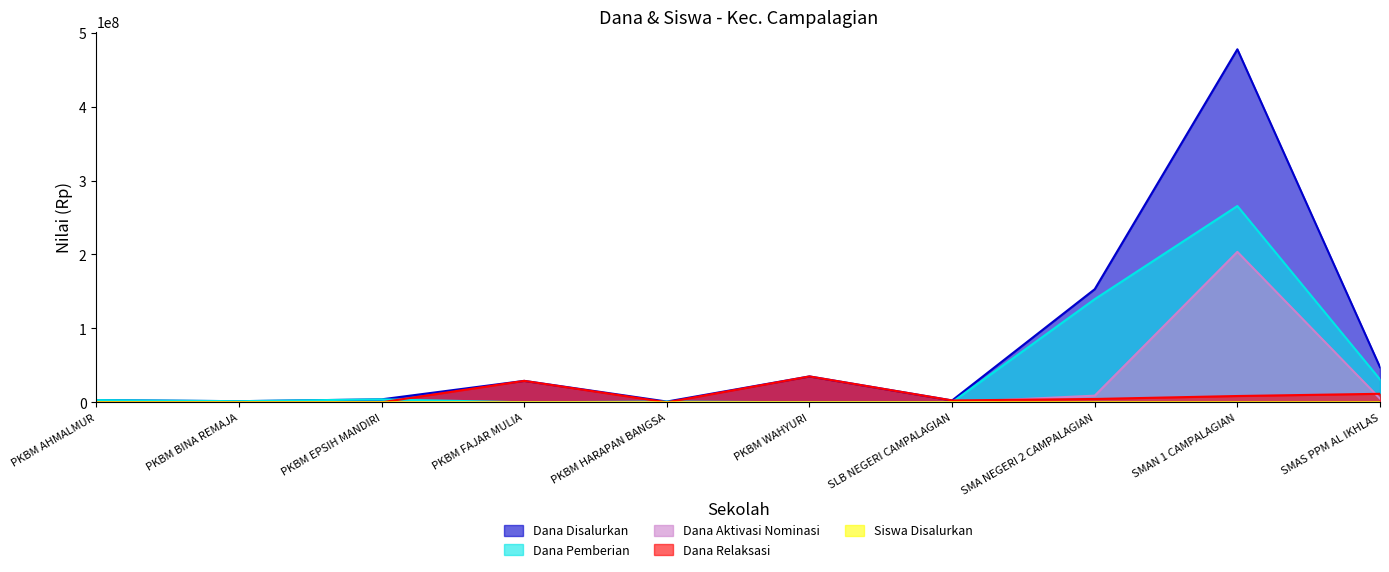

Between PKBM WAHYURI and SLB NEGERI CAMPALAGIAN, which is larger?

PKBM WAHYURI